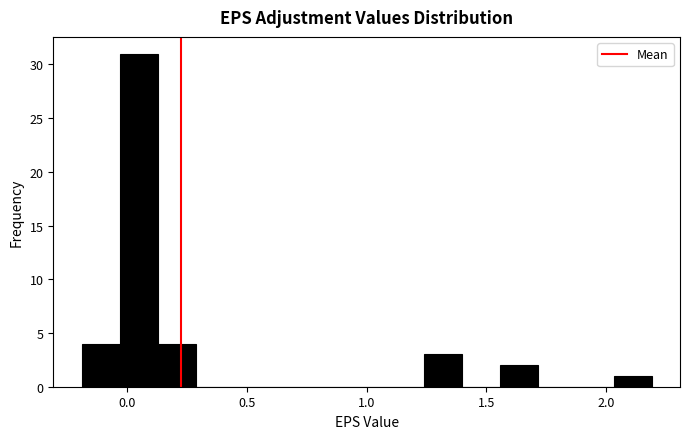

Around what value on the x-axis is the tallest bar? Give the approximate position of its centre, as read against the axis.

0.05